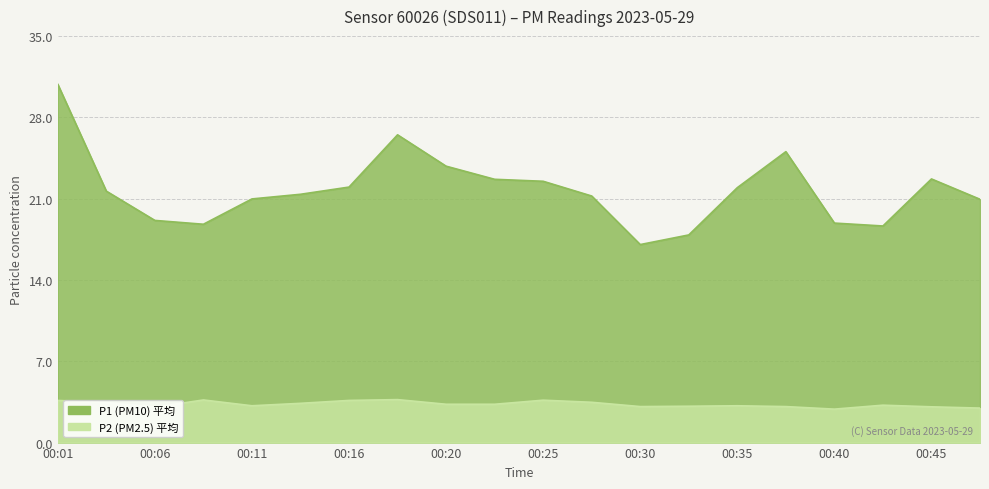

True or false: P1 and P2 cross at least once.

False